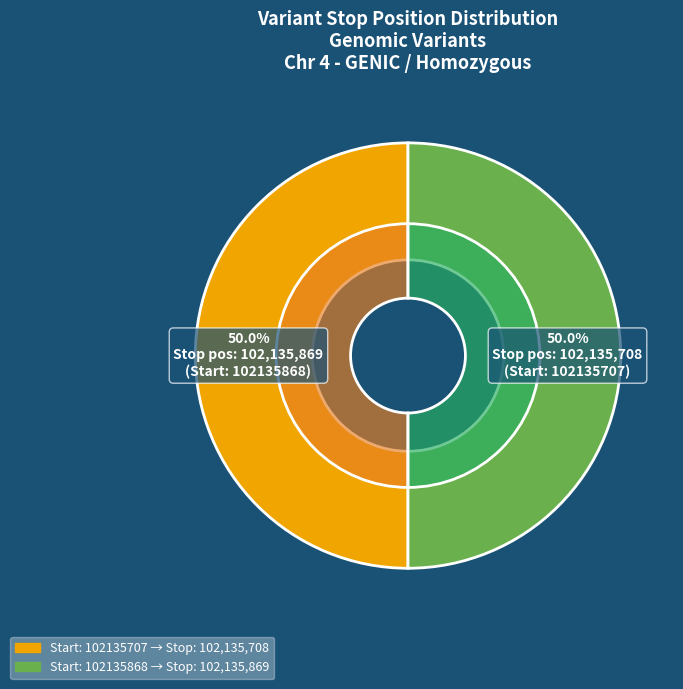

Which category has the biggest portion of the pie?

102135868